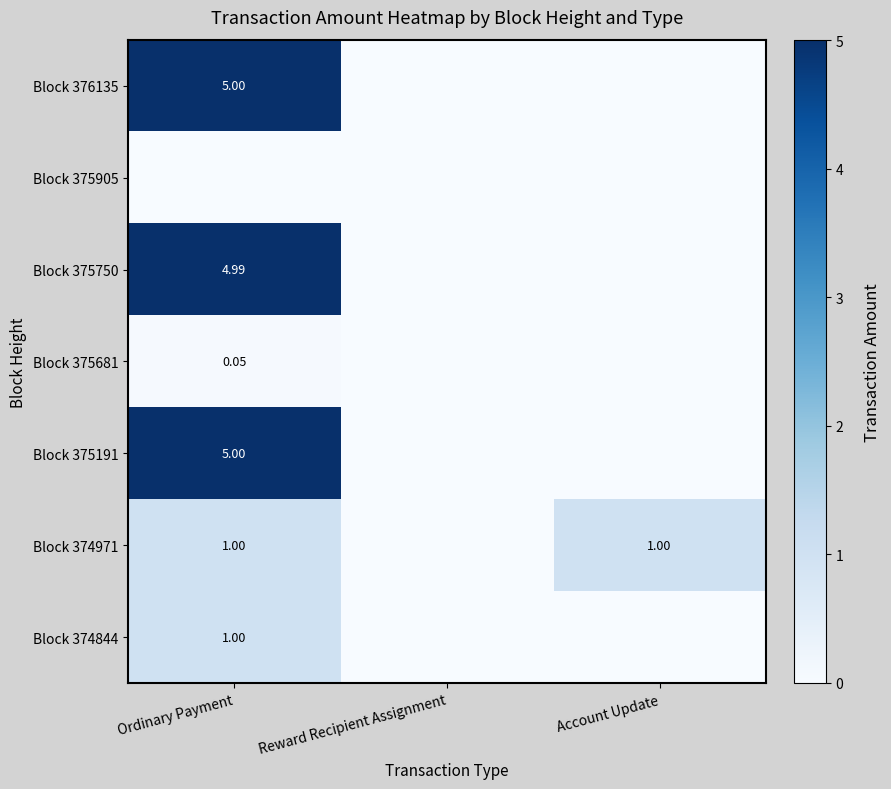

What is the maximum value for Block 375750?

5.0